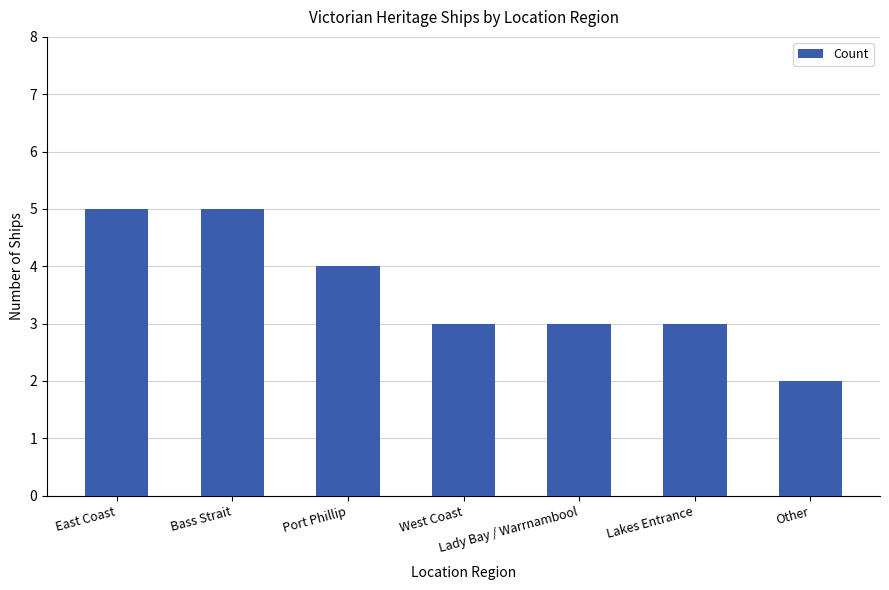

Reading right to left, extract all data points from this chart.

Other=2	Lakes Entrance=3	Lady Bay / Warrnambool=3	West Coast=3	Port Phillip=4	Bass Strait=5	East Coast=5